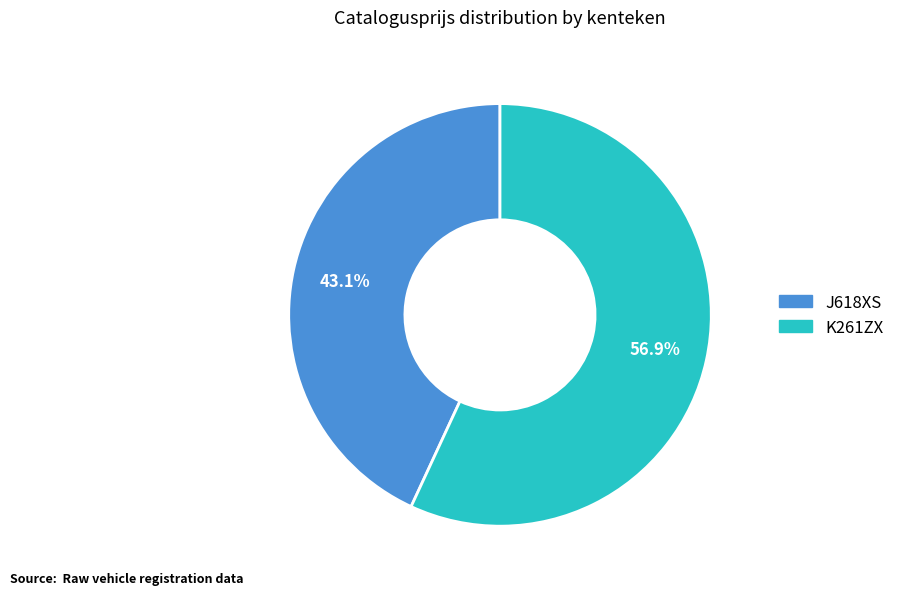

What portion of the pie excludes J618XS?

56.9%